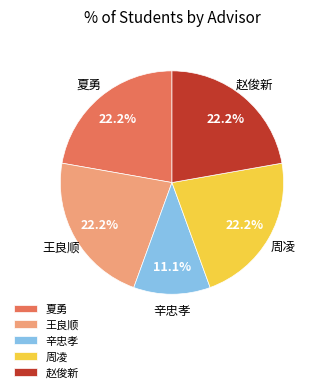

Which category has the smallest portion of the pie?

辛忠孝